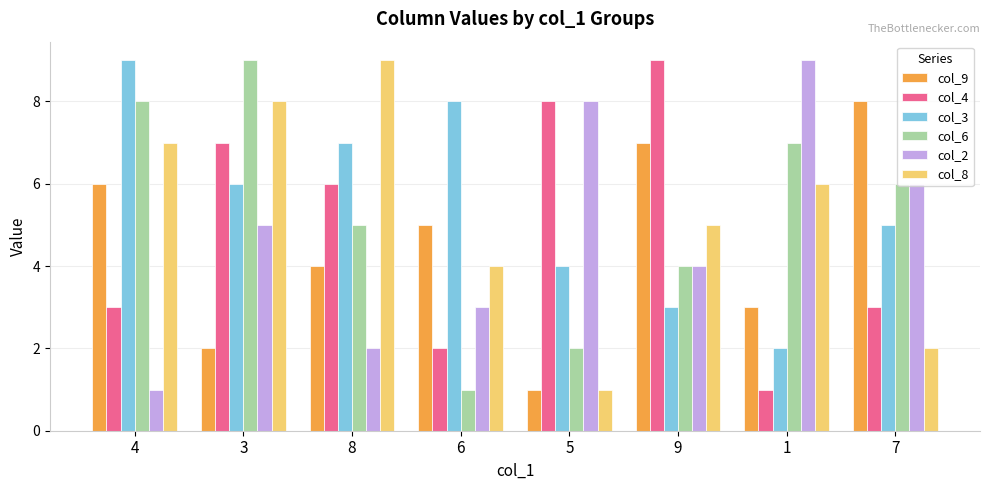

What is the sum of the col_3 values at 8 and 7?

12